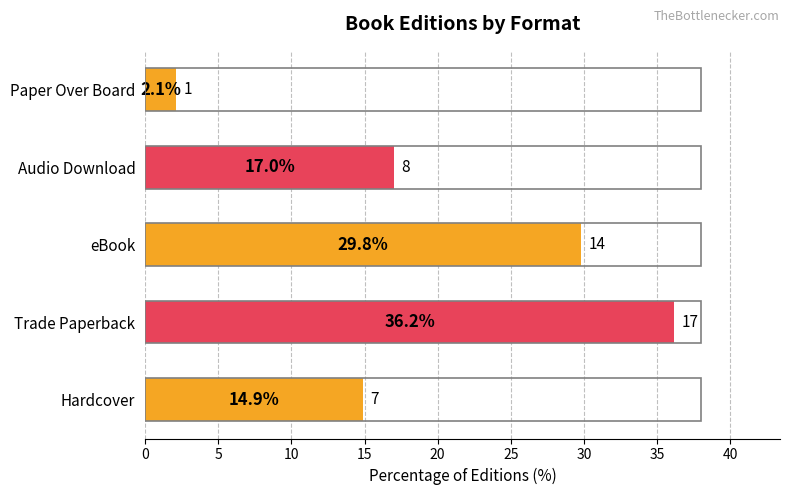

Between Hardcover and Paper Over Board, which is larger?

Hardcover